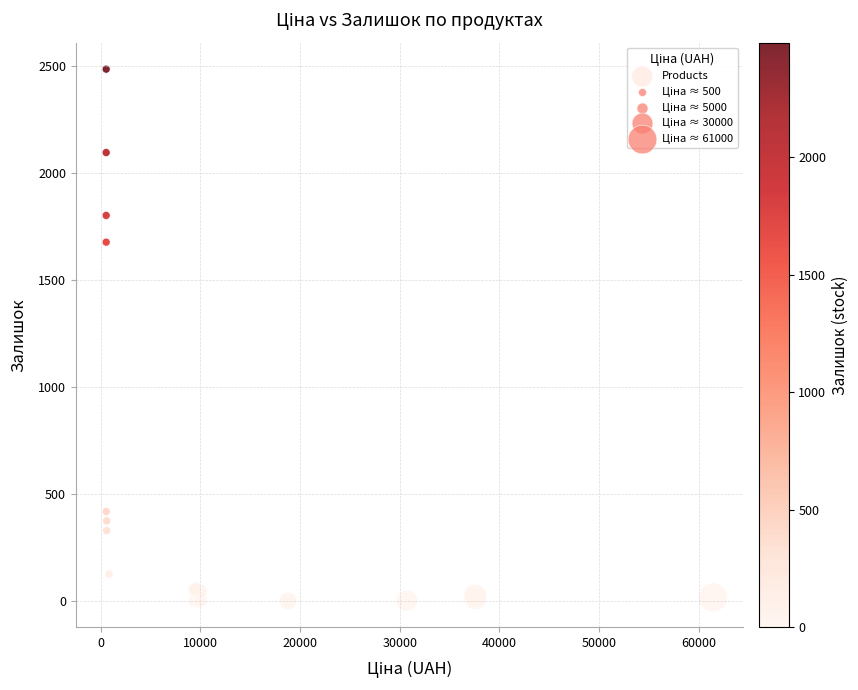

What Y value in the scatter plot is closest to 1243?

1677